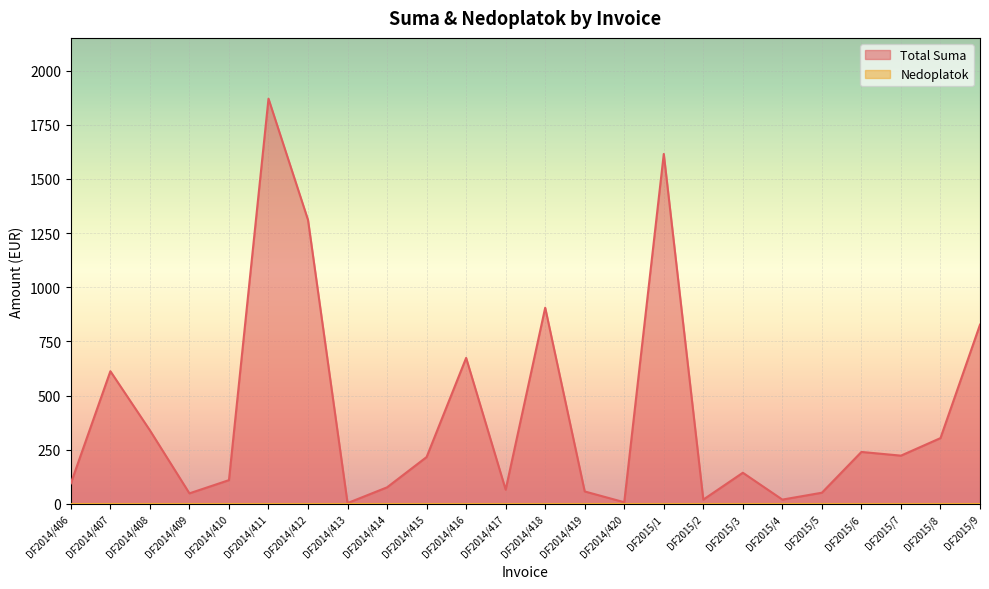

Rank the categories by value from highest to lowest.

DF2014/411, DF2015/1, DF2014/412, DF2014/418, DF2015/9, DF2014/416, DF2014/407, DF2014/408, DF2015/8, DF2015/6, DF2015/7, DF2014/415, DF2015/3, DF2014/410, DF2014/406, DF2014/414, DF2014/417, DF2014/419, DF2015/5, DF2014/409, DF2015/2, DF2015/4, DF2014/420, DF2014/413